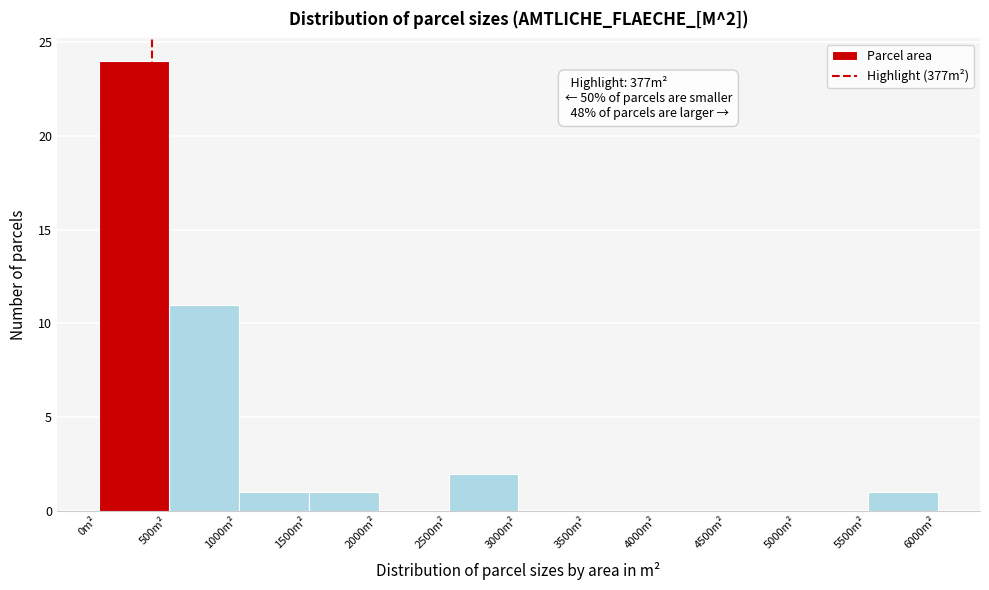

Over which range of the x-axis is the bar tallest?

0 to 500